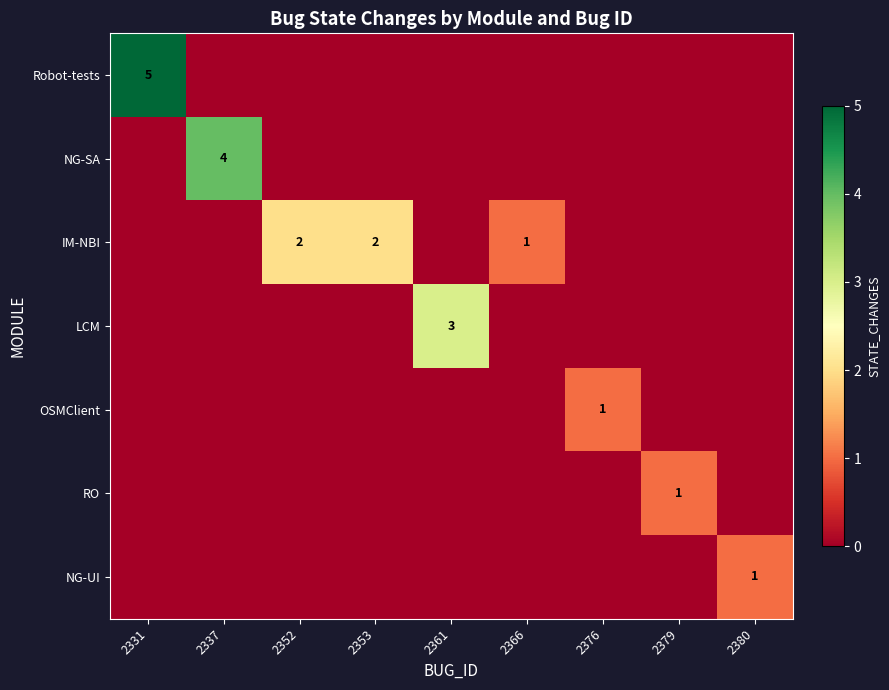

At which category is the sum across all series the highest?

2331